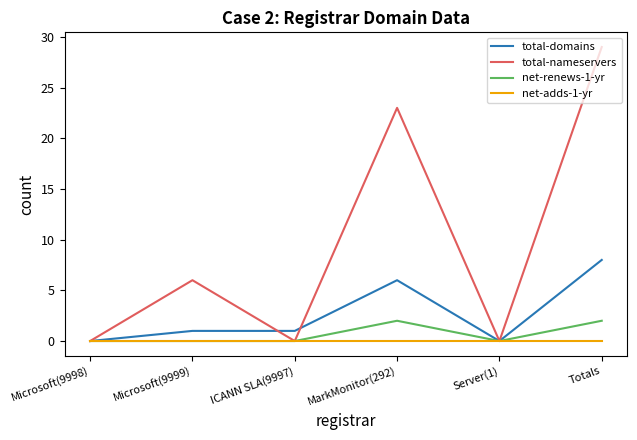

What is the maximum value shown in the chart?

29